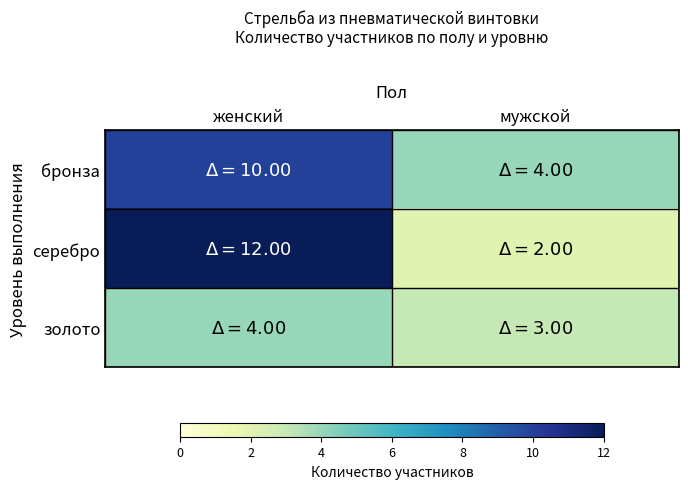

Reading left to right, transcribe all the data shown in this chart.

бронза: женский=10	мужской=4
серебро: женский=12	мужской=2
золото: женский=4	мужской=3